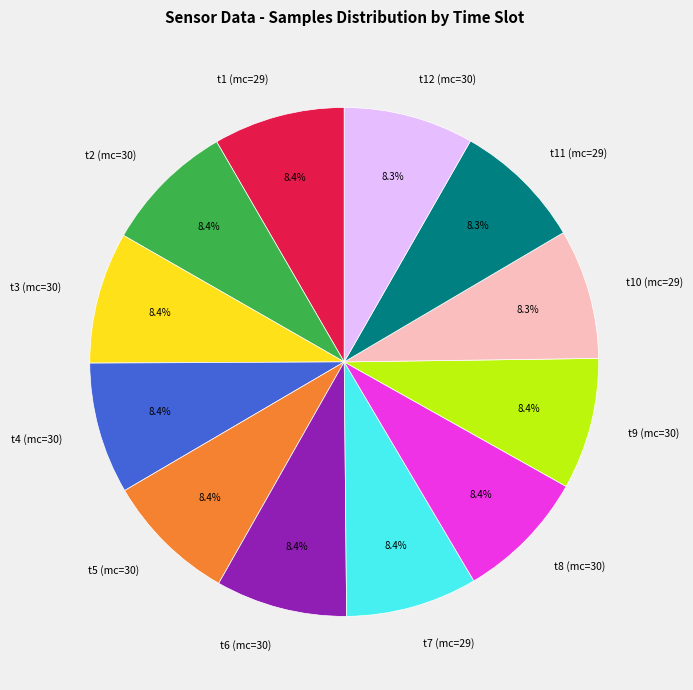

Does any single category account for the majority?

No